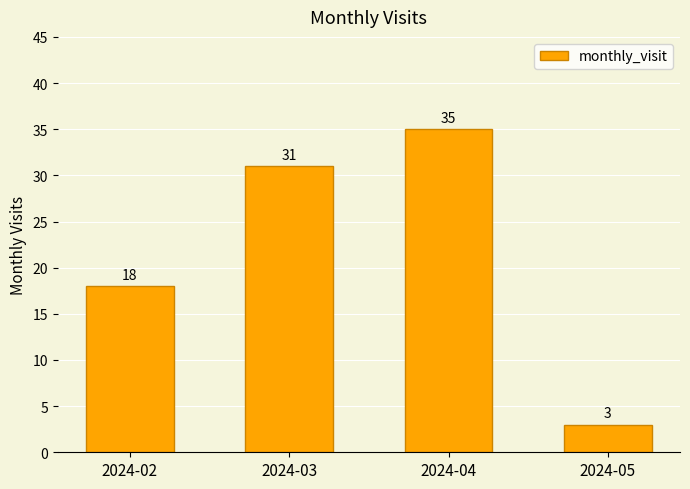

What is the value of the 2nd bar from the left?

31